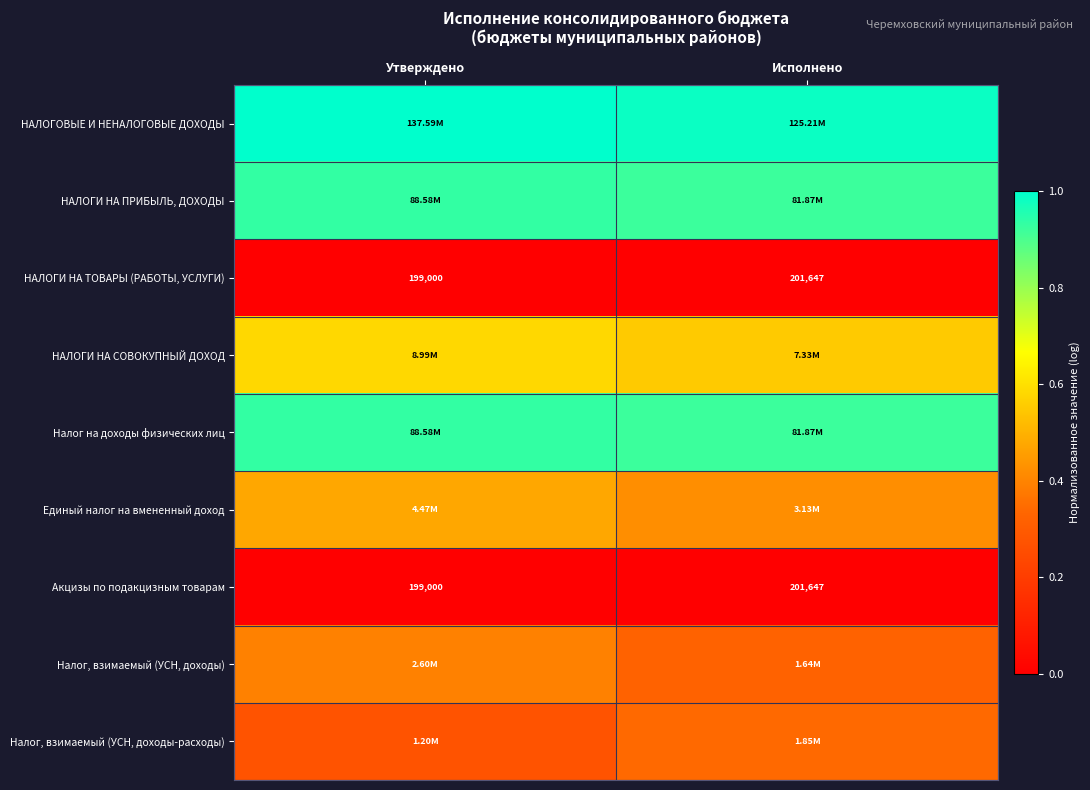

Which category has the highest value in the НАЛОГИ НА ТОВАРЫ (РАБОТЫ, УСЛУГИ) series?

Исполнено